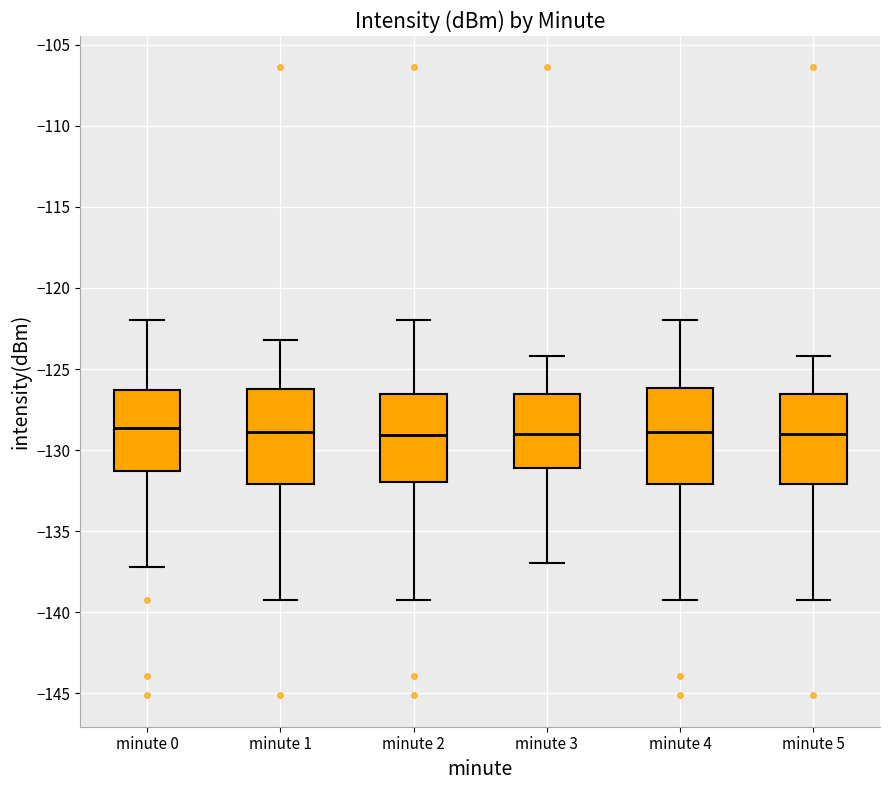

Reading left to right, read every box against the y-axis: the position of its median line, the range the box covers, and the ends of its whiskers. The values are not printed on the chart, so give them approximately, as read against the axis.

minute 0: median -128.5, box -131.5 to -126.5, whiskers -137.0 to -122.0
minute 1: median -129.0, box -132.0 to -126.5, whiskers -139.0 to -123.0
minute 2: median -129.0, box -132.0 to -126.5, whiskers -139.0 to -122.0
minute 3: median -129.0, box -131.0 to -126.5, whiskers -137.0 to -124.0
minute 4: median -129.0, box -132.0 to -126.0, whiskers -139.0 to -122.0
minute 5: median -129.0, box -132.0 to -126.5, whiskers -139.0 to -124.0